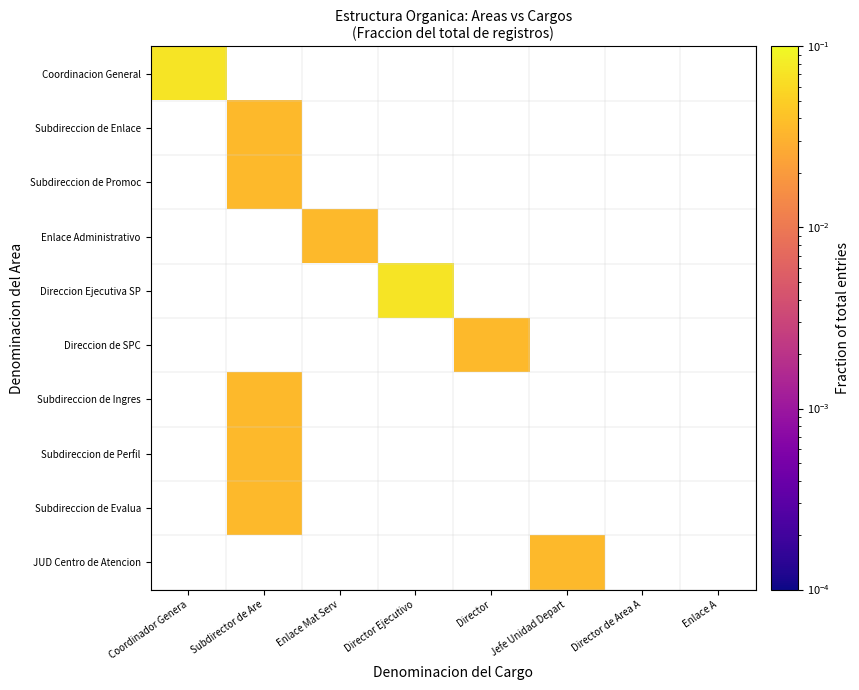

At Jefe Unidad Depart, list the series in order from largest to smallest.

Coordinacion General, Subdireccion de Enlace, Subdireccion de Promoc, Enlace Administrativo, Direccion Ejecutiva SP, Direccion de SPC, Subdireccion de Ingres, Subdireccion de Perfil, Subdireccion de Evalua, JUD Centro de Atencion